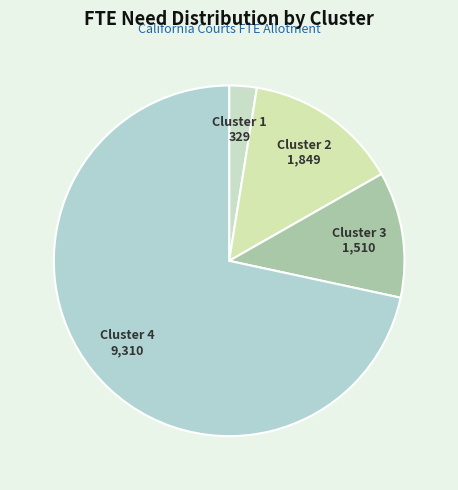

Count the number of slices in the pie.

4